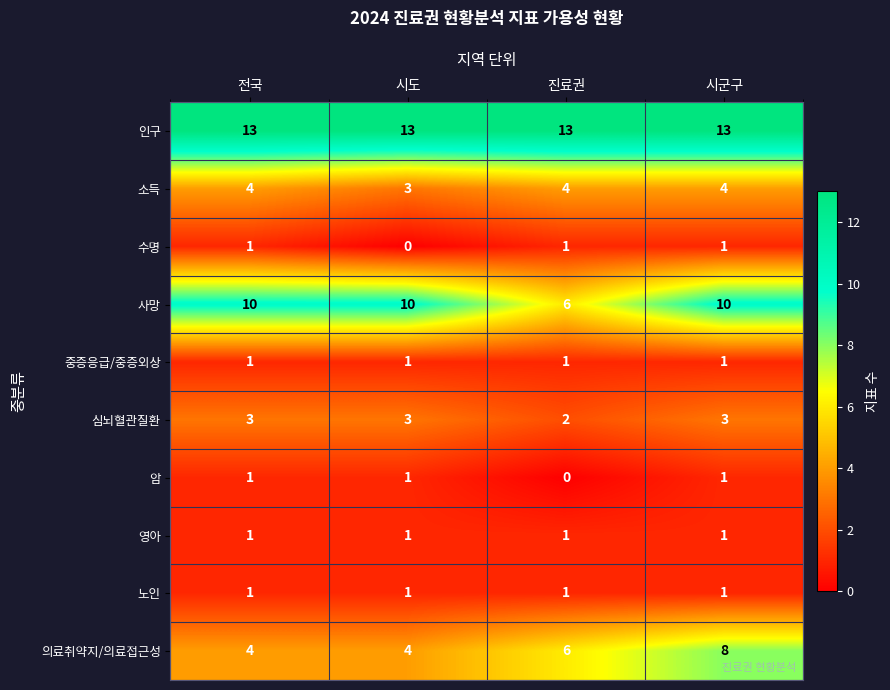

What is the spread (max minus min) of values at 시도?

13